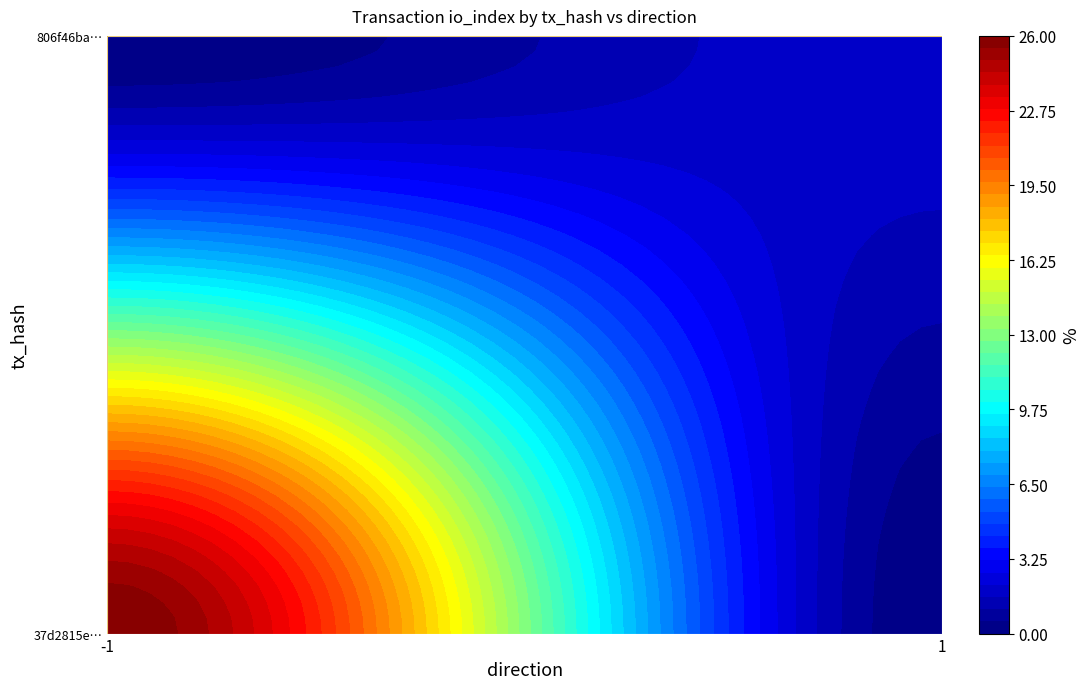

At direction, list the series in order from largest to smallest.

806f46babf2e1bd01c2d97379b597c18d72fcc0, 37d2815ec36d09eccc509789734f81ffd299cd2